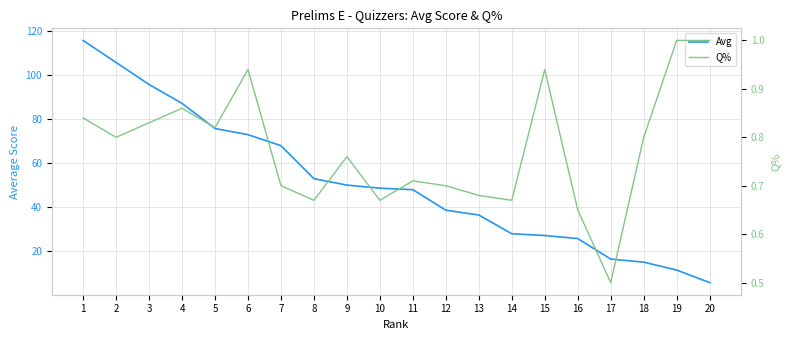

True or false: Avg and Q% cross at least once.

False